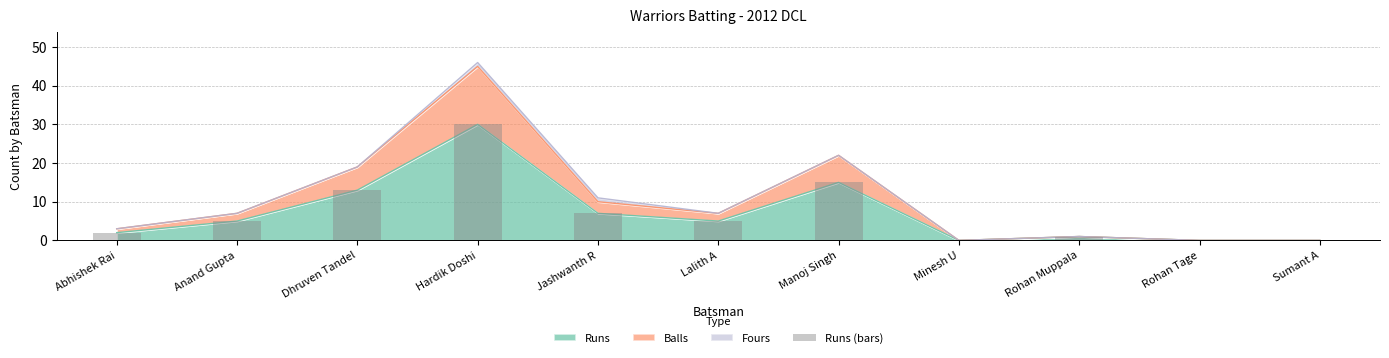

What is the sum of the values at Dhruven Tandel and Rohan Tage?

13